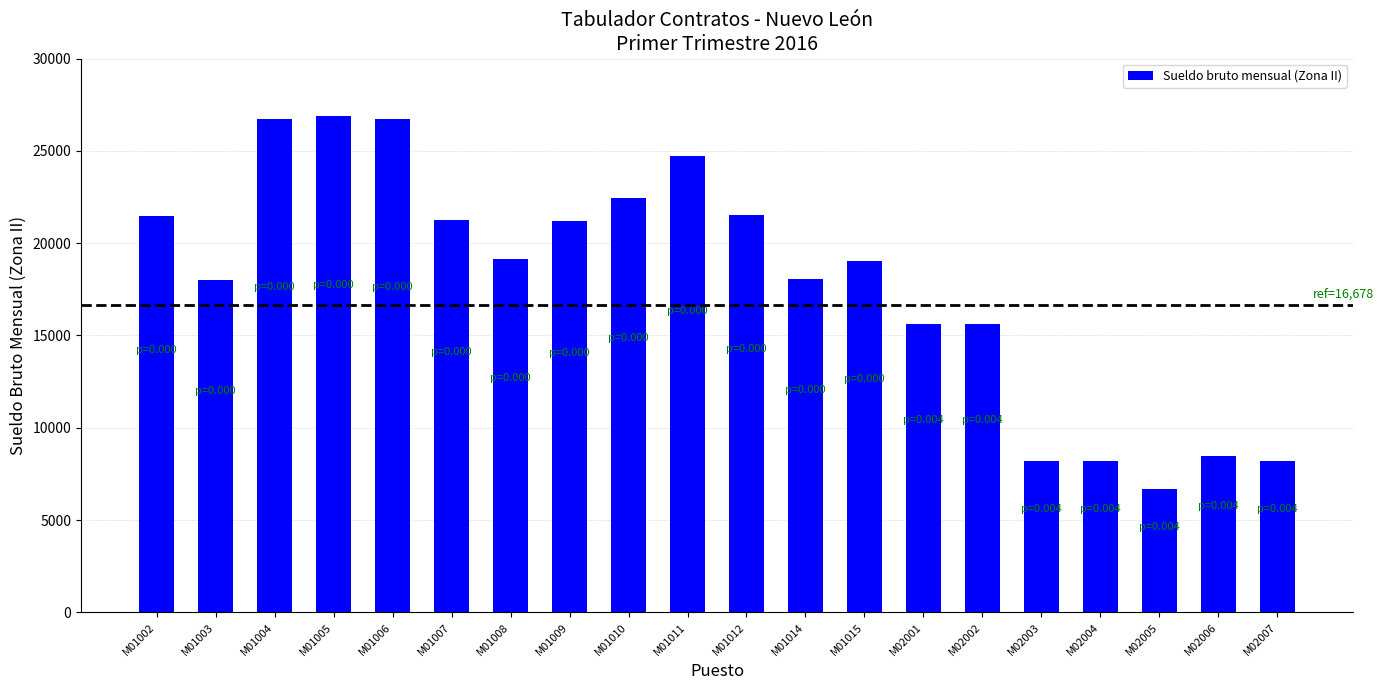

What value does the data have at M01011?

24718.4